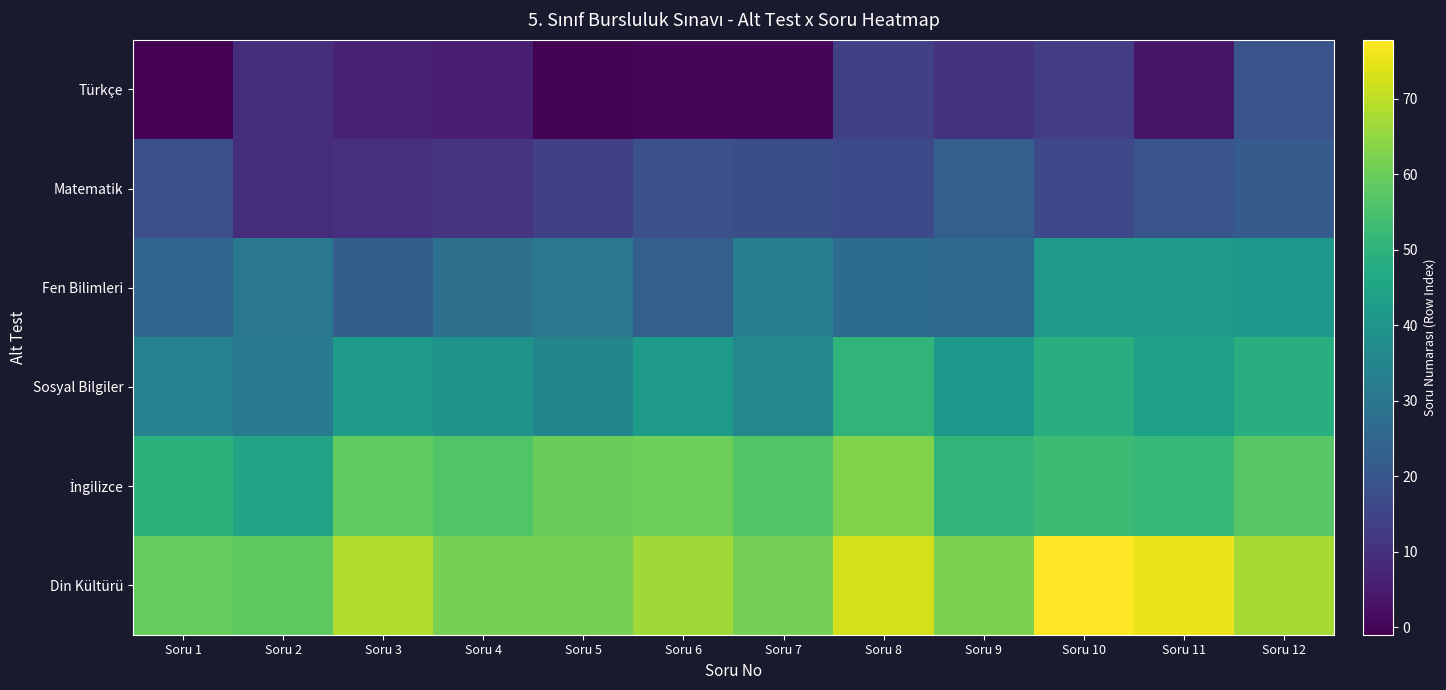

What is the total value across all series at Soru 9?

213.2